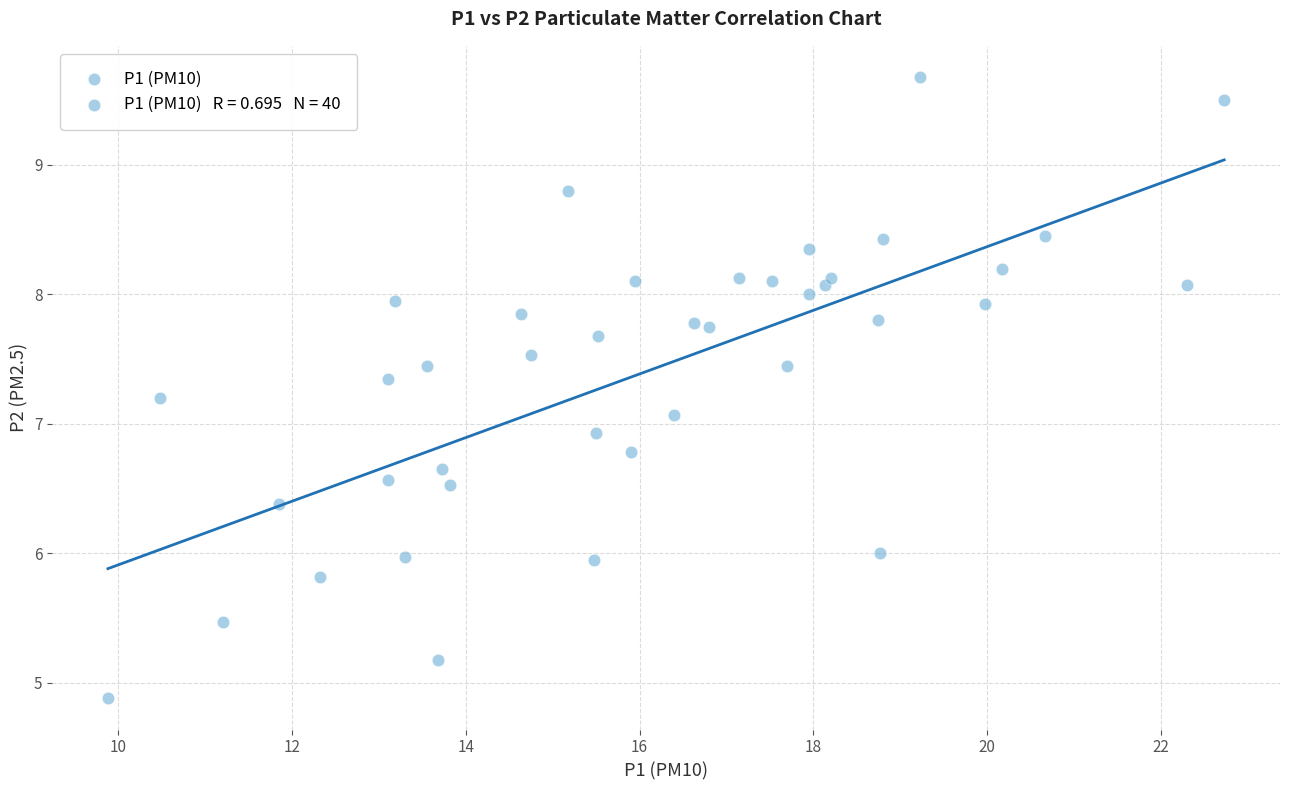

What is the range of Y values (max minus min)?

4.8